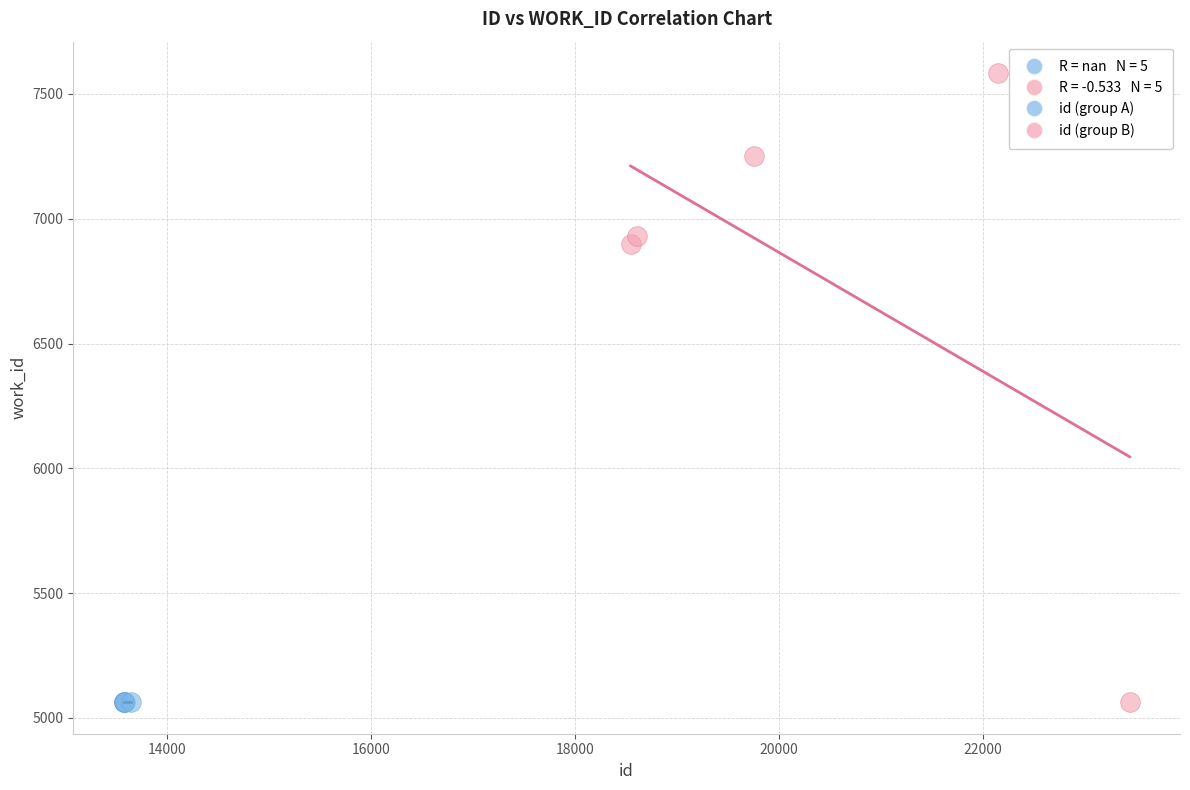

Which series reaches the maximum Y coordinate?

id (group B)